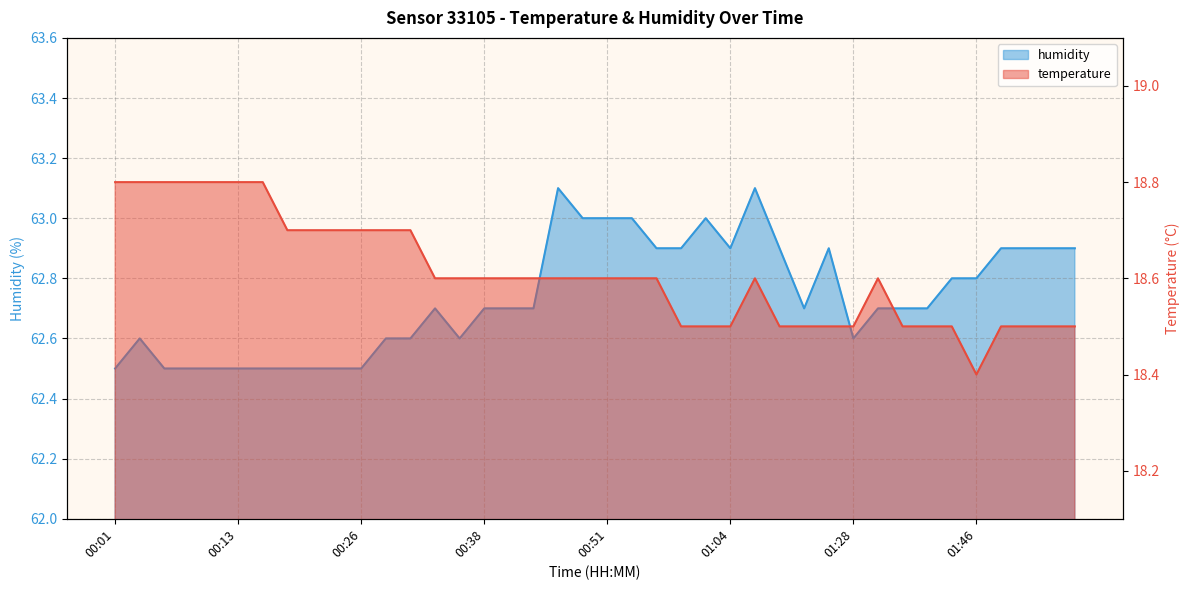

Which label corresponds to the smallest value in the chart?

01:46